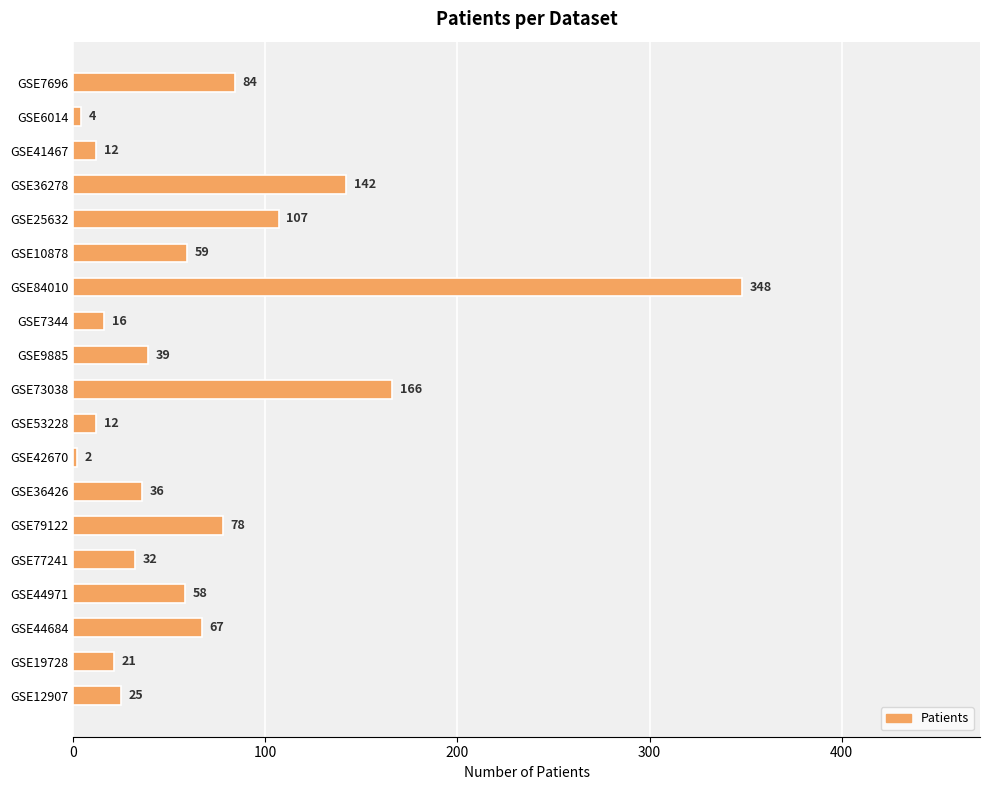

What is the average value?

69